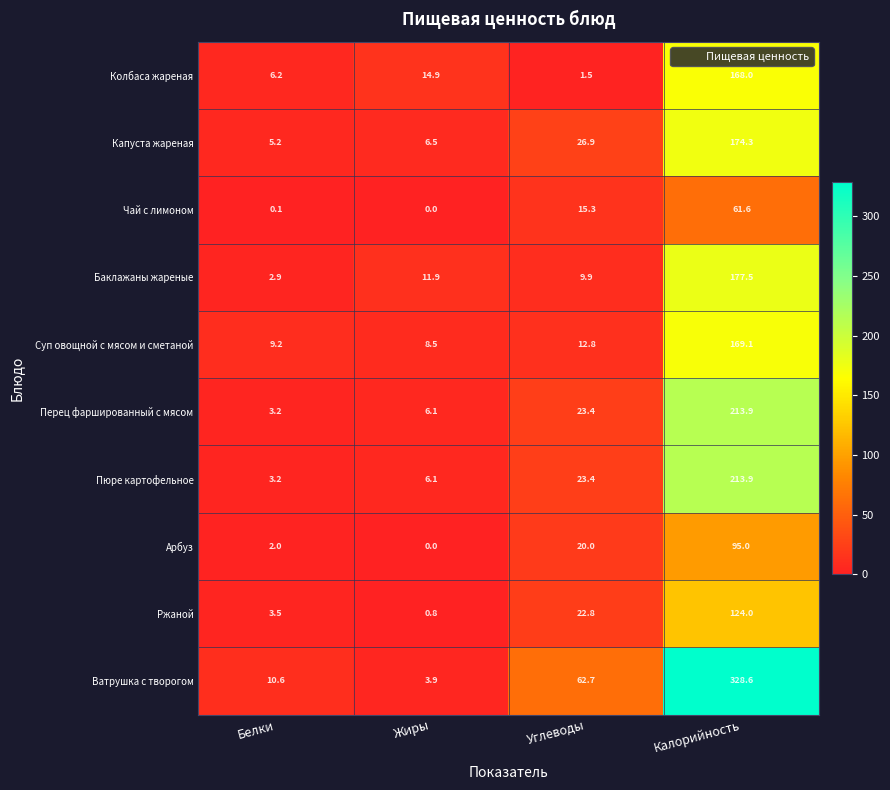

What is the total value across all series at Белки?

46.1